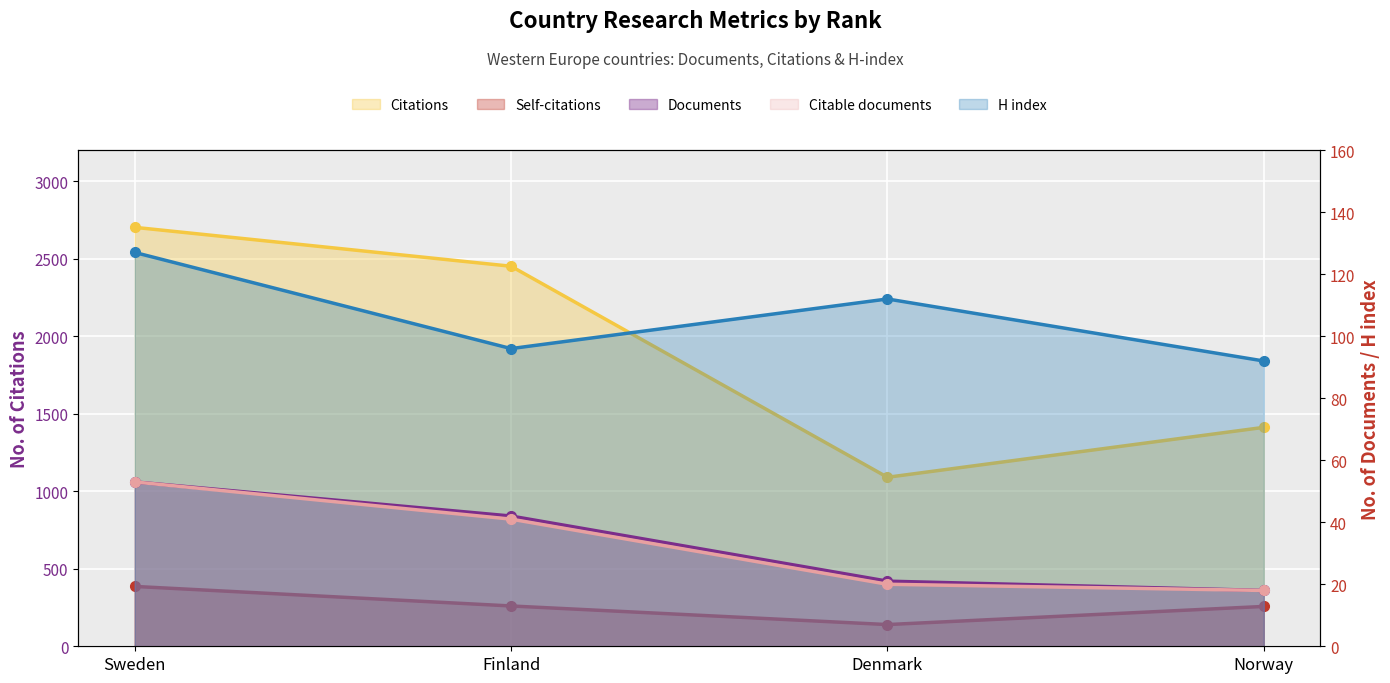

The value of Citable documents at Sweden is 82. True or false?

False